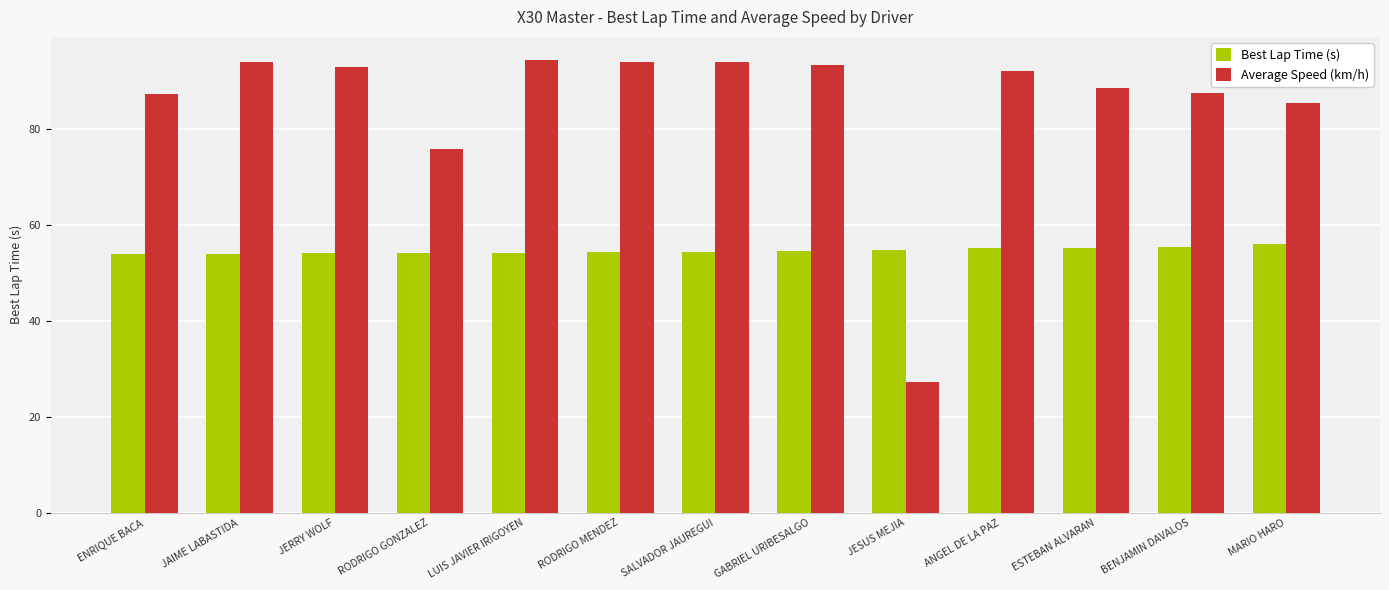

Which series has the widest spread of values?

Average Speed (km/h)